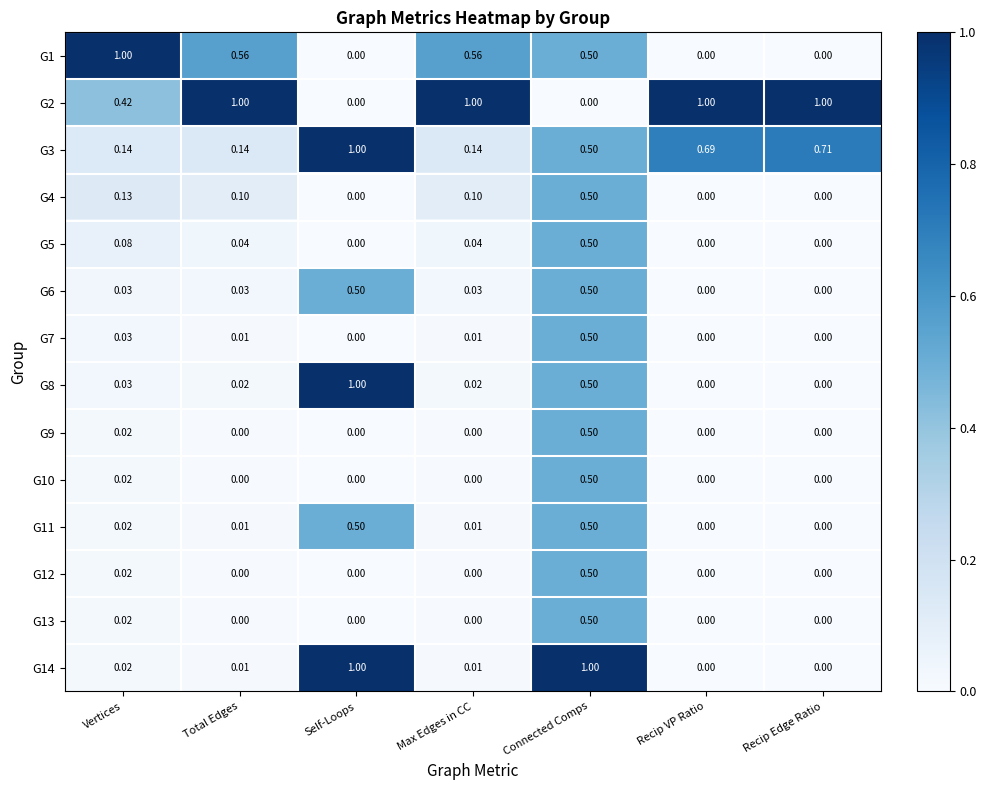

How many values in G7 are above zero?

4